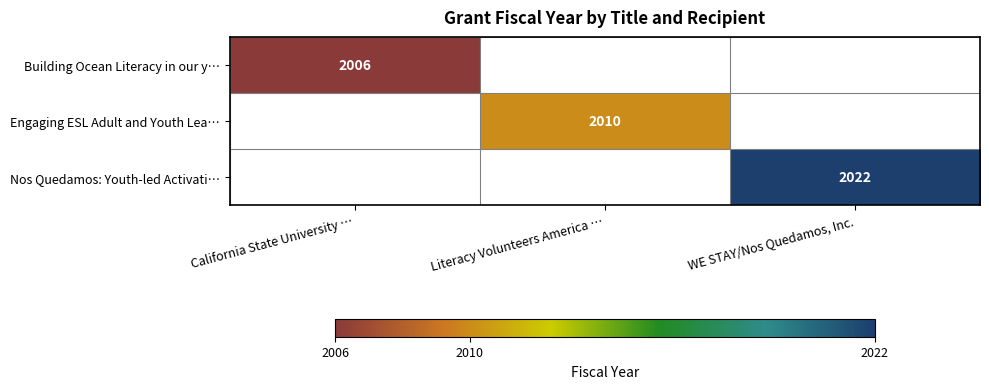

True or false: Nos Quedamos: Youth-led Activati… has a value of 2022 at WE STAY/Nos Quedamos, Inc..

True